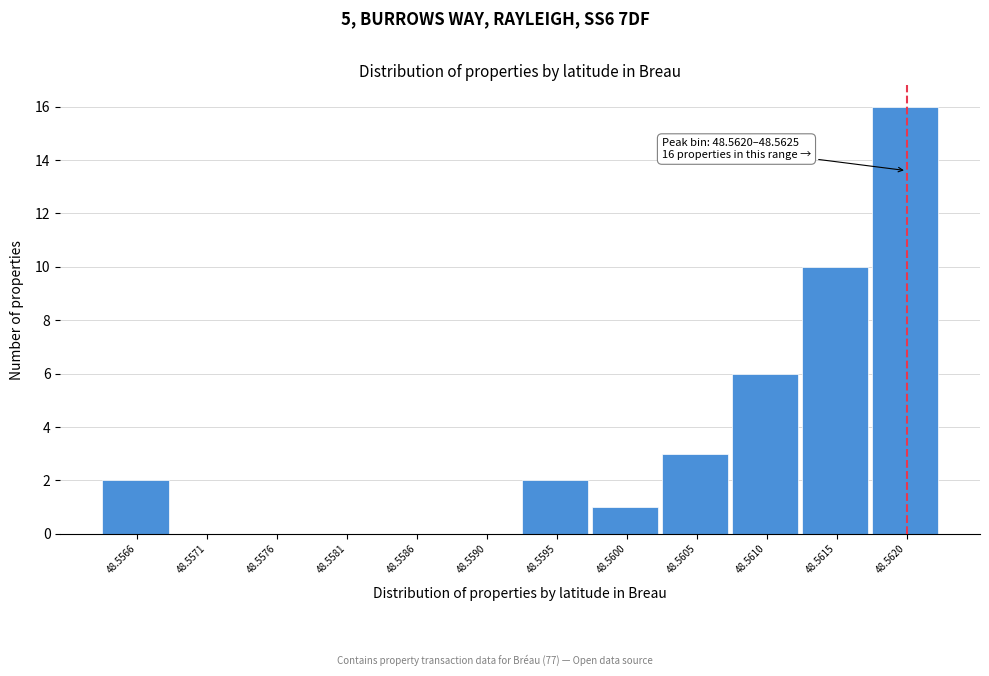

Reading left to right, list all the values displayed in this chart.

48.5566=2	48.5571=0	48.5576=0	48.5581=0	48.5586=0	48.5590=0	48.5595=2	48.5600=1	48.5605=3	48.5610=6	48.5615=10	48.5620=16